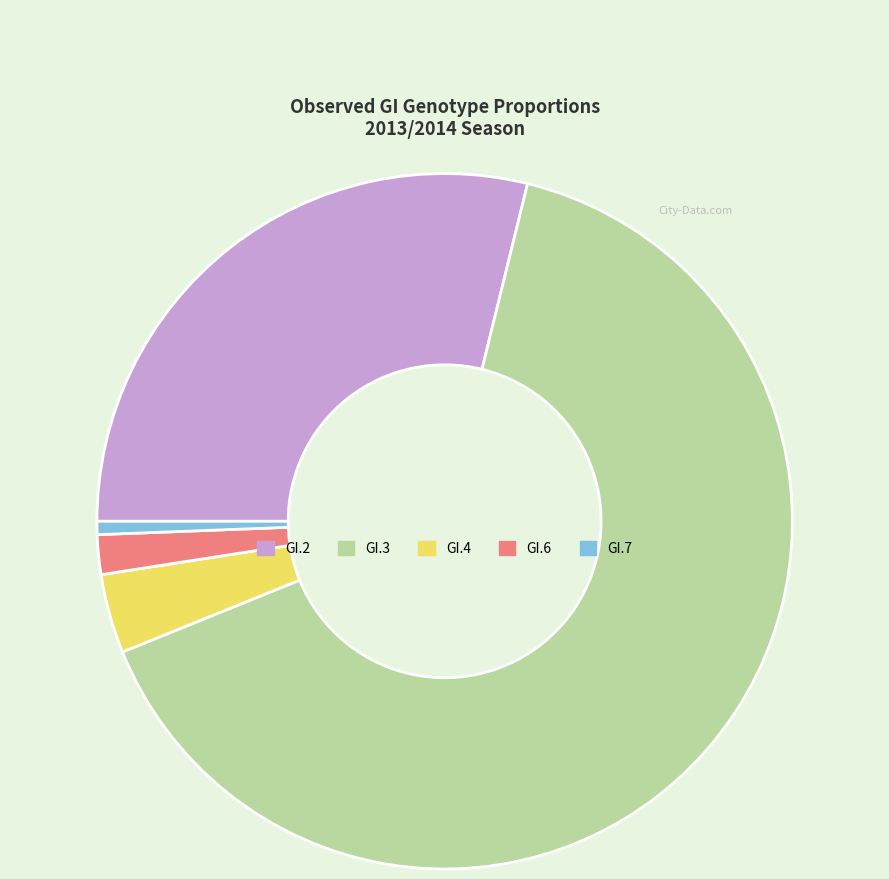

Does GI.3 account for over 50% of the chart?

Yes